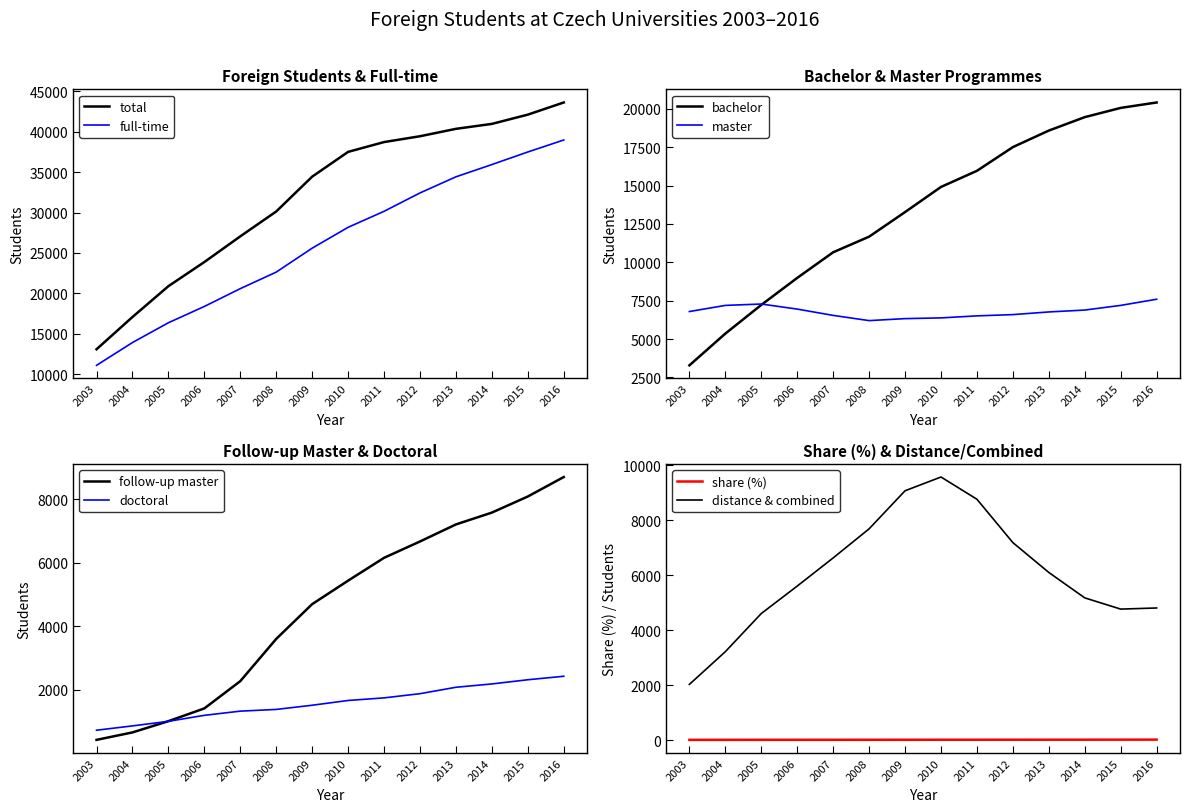

What is the difference between the maximum and minimum values in the Bachelor study programmes series?

17119